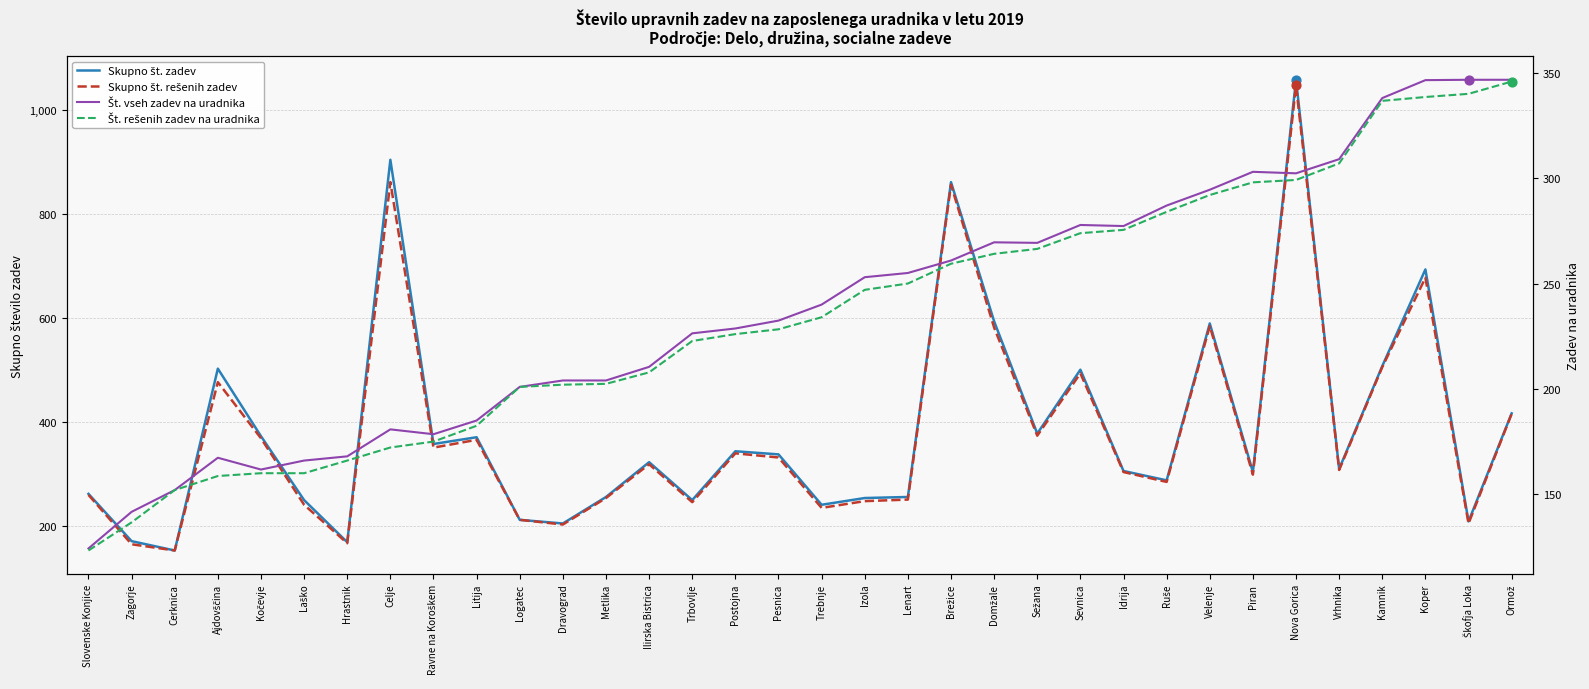

Which series contains the highest Y value?

Skupno št. zadev